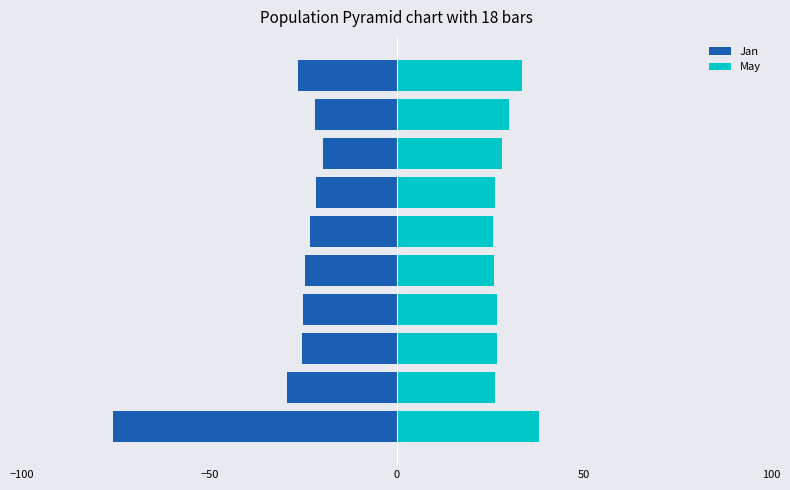

Rank the series at 100 from lowest to highest value.

Jan, May